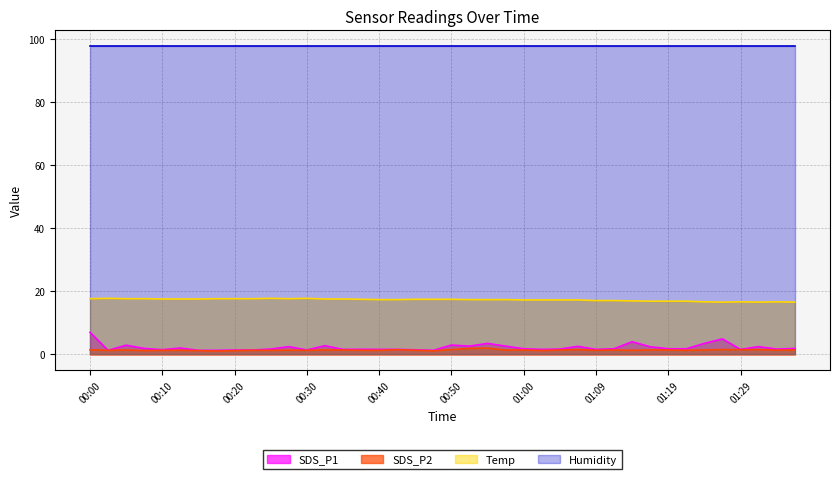

True or false: SDS_P1 has more than 0 interior local peaks.

True